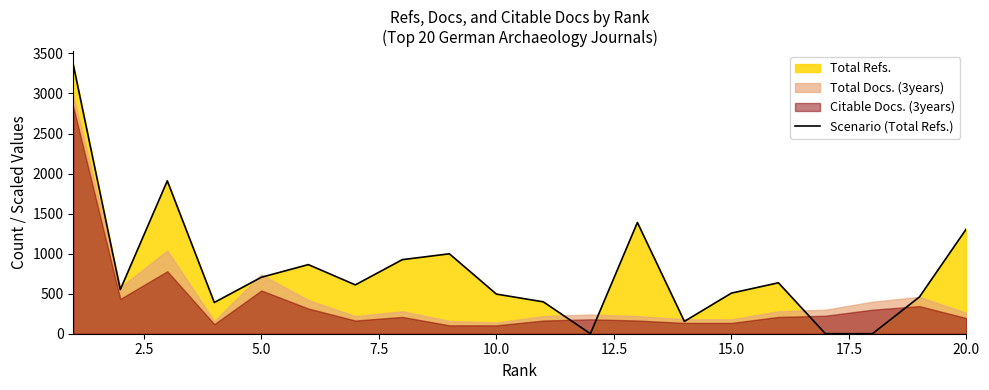

The value of Scenario (Total Refs.) at 10.0 is 495. True or false?

True